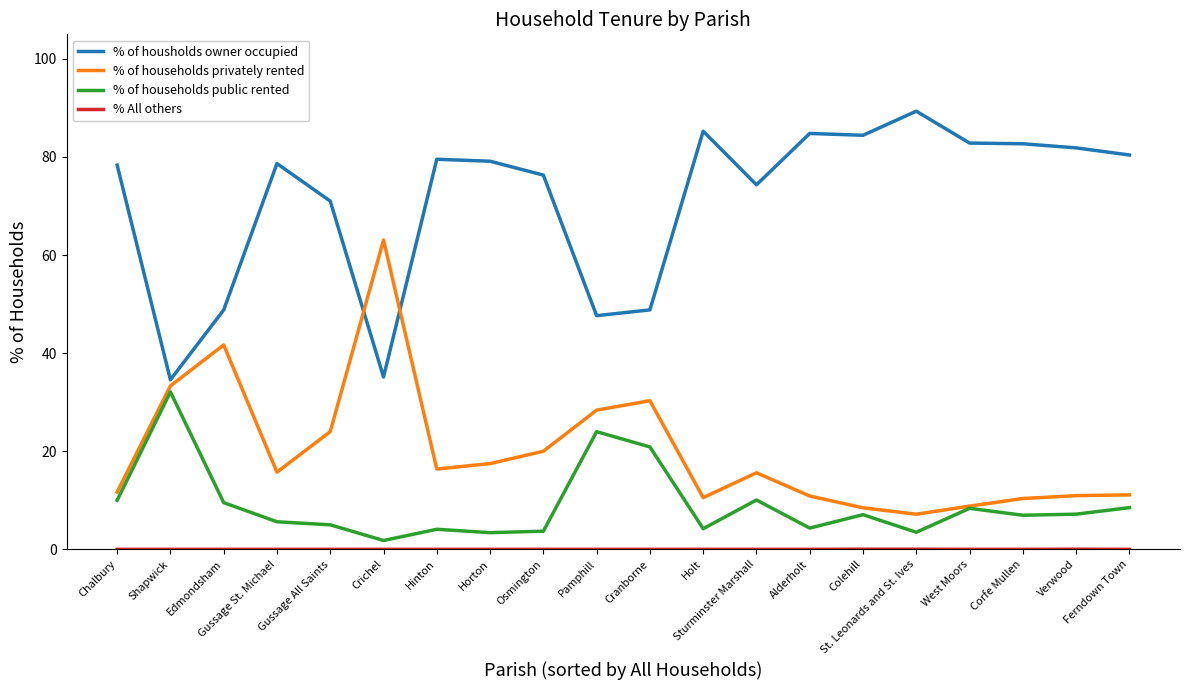

What is the sum of all % of households privately rented values?

395.9